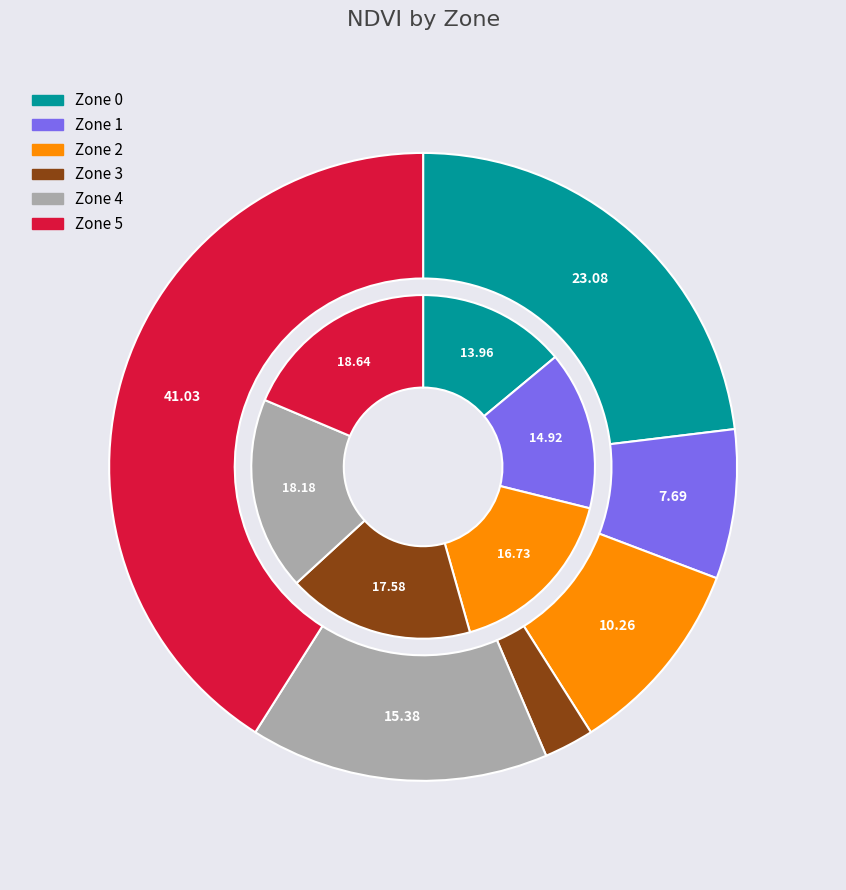

The Zone 3 slice represents 3% of the pie. True or false?

True